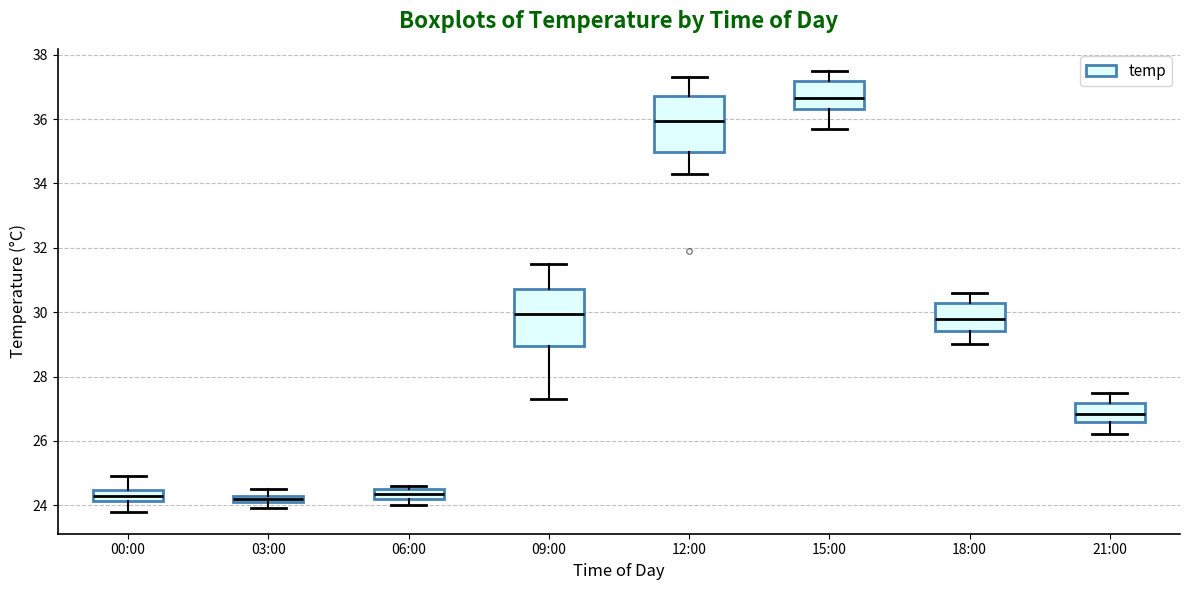

Where does the upper whisker of the box for 00:00 end on the y-axis? The values are not printed on the chart, so give them approximately, as read against the axis.

25.0